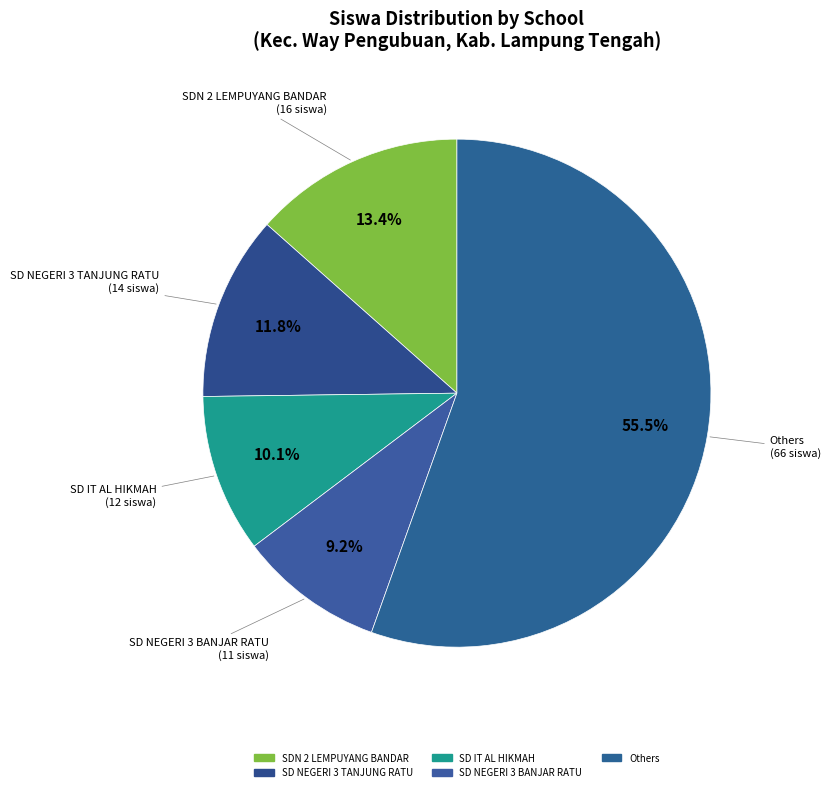

How many slices are in this pie chart?

5